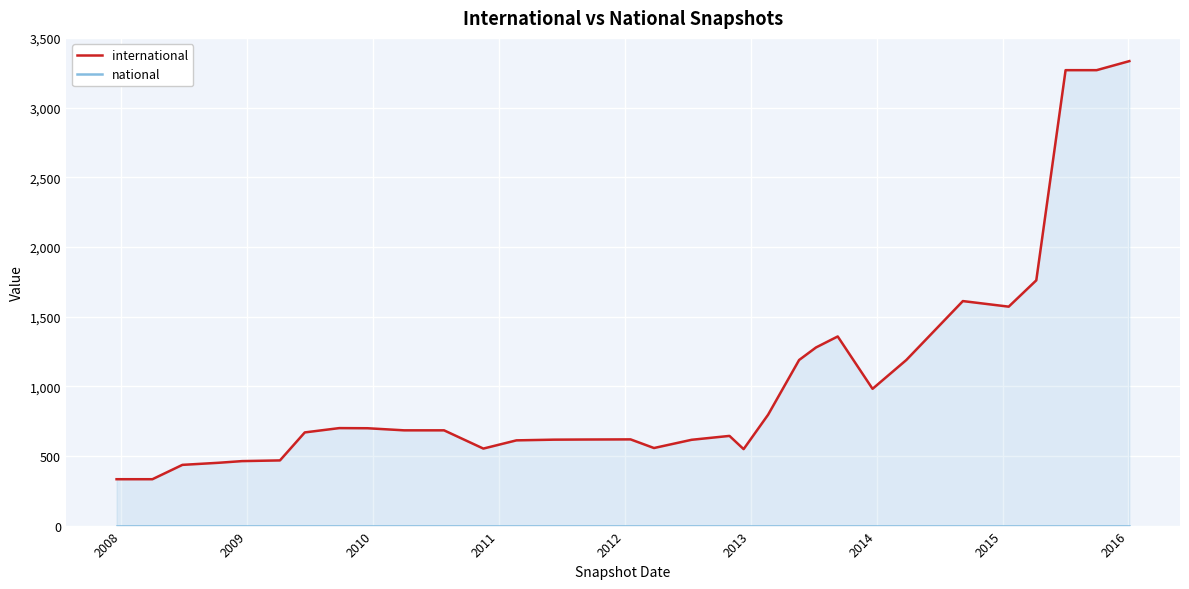

What is the highest value of the international series?

3335